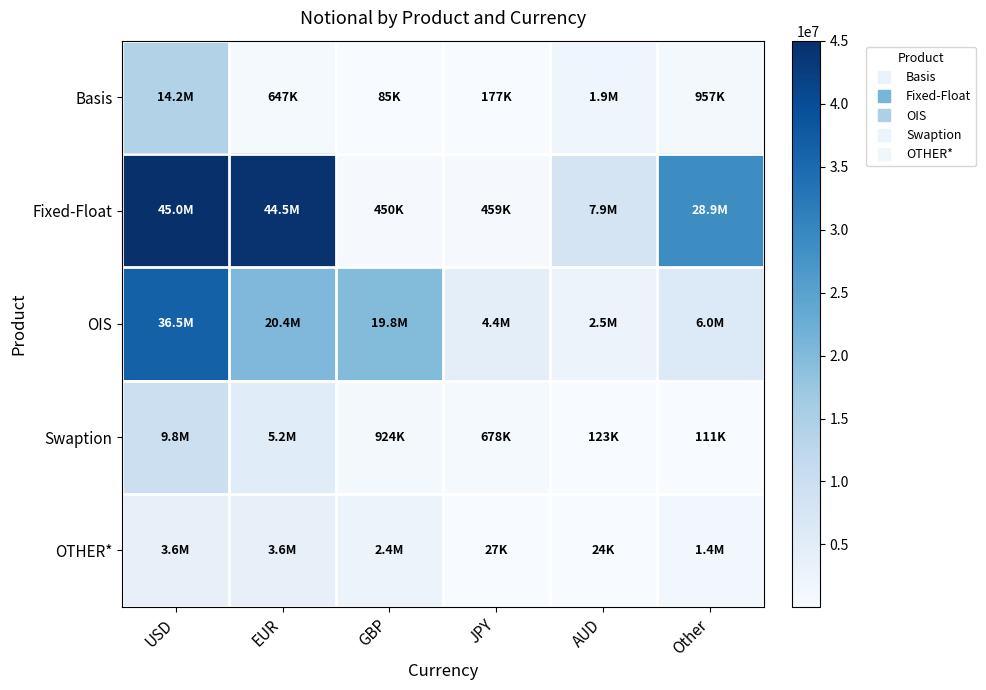

Reading left to right, extract all data points from this chart.

Basis: USD=14155236	EUR=647194	GBP=85052	JPY=177447	AUD=1948230	Other=957136
Fixed-Float: USD=45010476	EUR=44456370	GBP=449619	JPY=458645	AUD=7929226	Other=28855423
OIS: USD=36524327	EUR=20352611	GBP=19817891	JPY=4442727	AUD=2514259	Other=6015195
Swaption: USD=9815751	EUR=5190646	GBP=923877	JPY=678006	AUD=122700	Other=111272
OTHER*: USD=3606102	EUR=3634963	GBP=2398332	JPY=26848	AUD=23659	Other=1391539